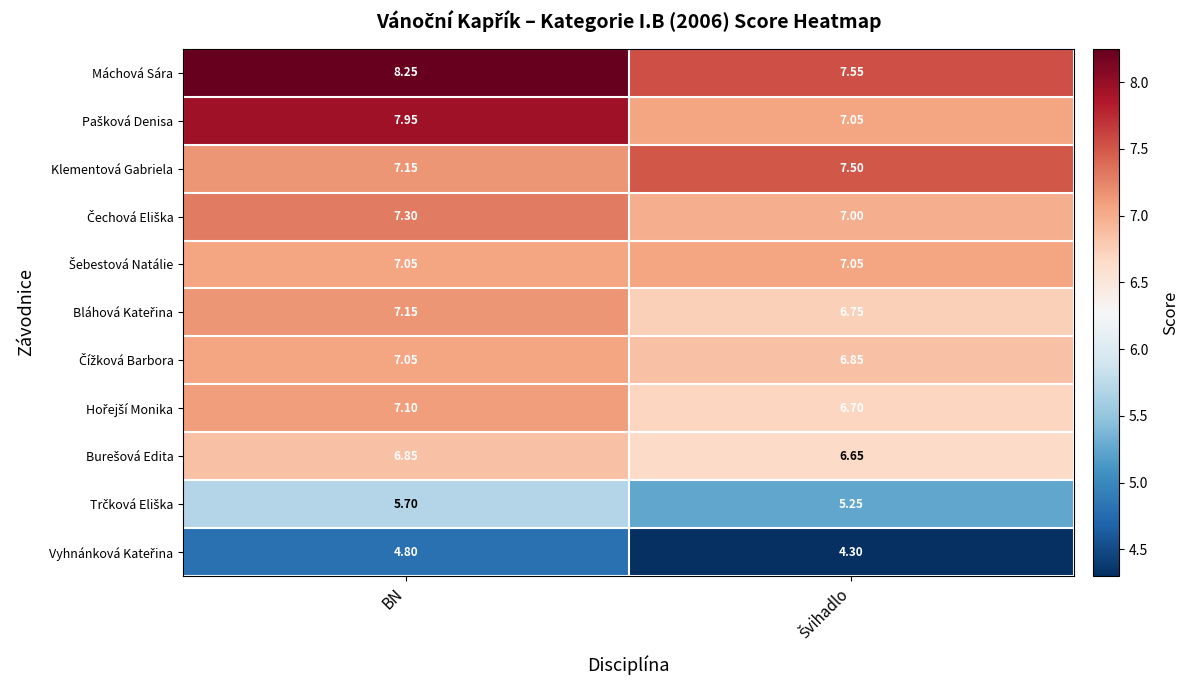

At how many categories does at least one series exceed 5?

2